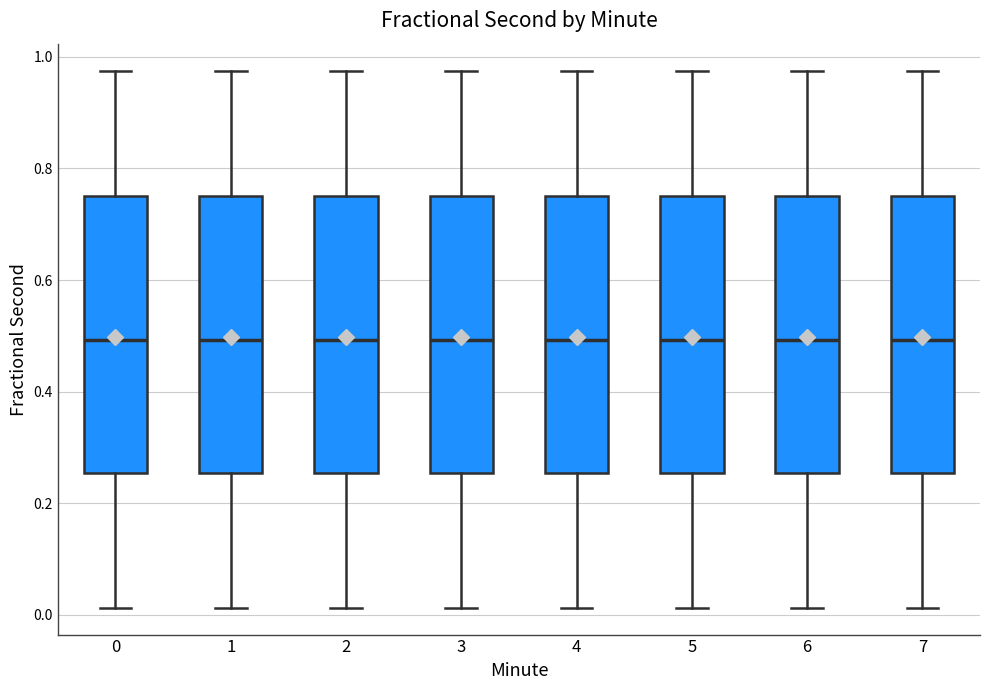

Where is the upper edge of the box at x = 1 on the y-axis? The values are not printed on the chart, so give them approximately, as read against the axis.

0.76